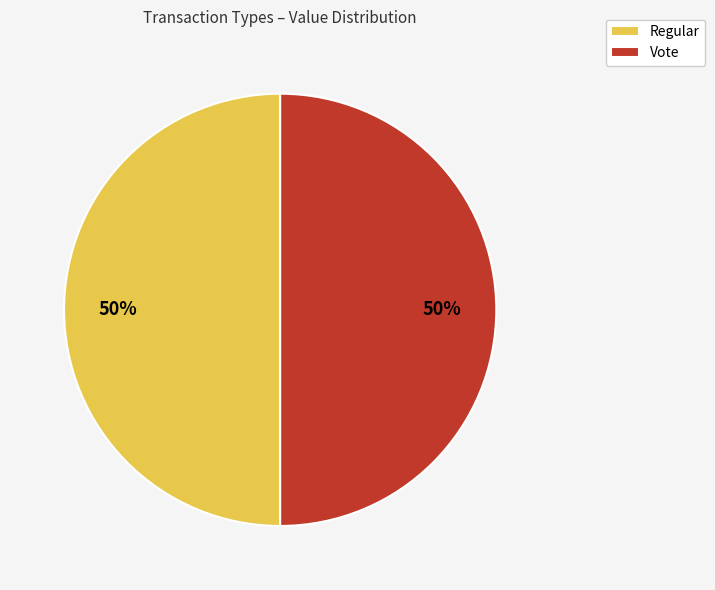

Is it true that Regular is 11% of the pie?

False